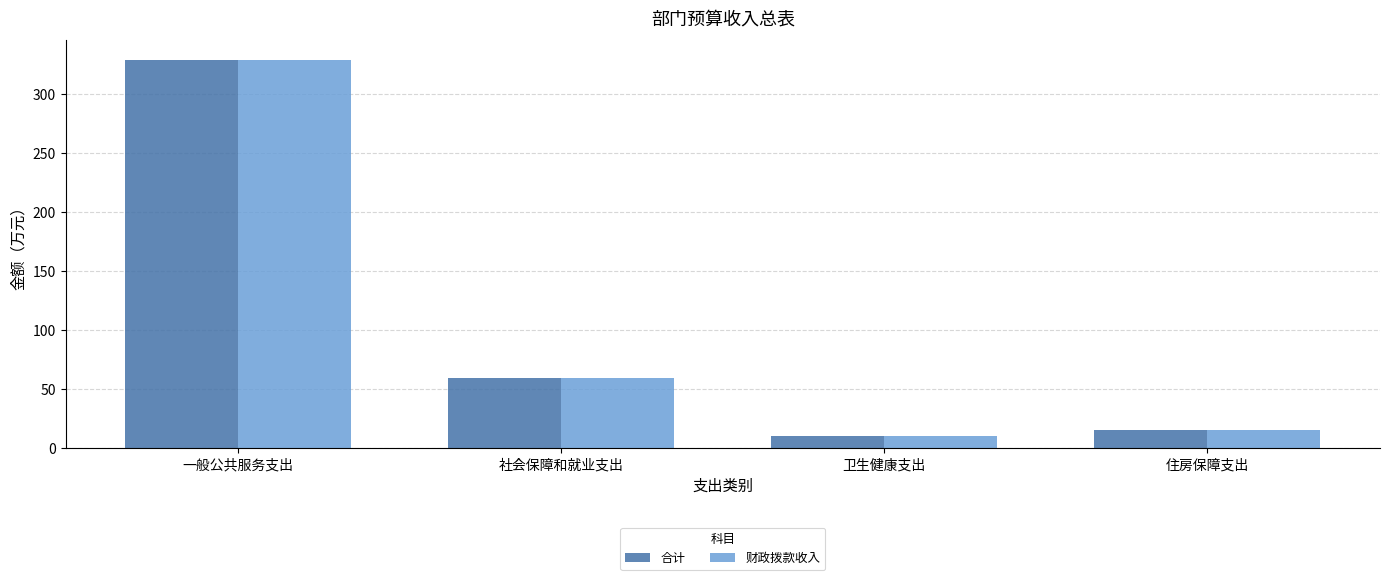

Reading left to right, list all the values displayed in this chart.

合计: 一般公共服务支出=328.9	社会保障和就业支出=59.1	卫生健康支出=10.5	住房保障支出=15.3
财政拨款收入: 一般公共服务支出=328.9	社会保障和就业支出=59.1	卫生健康支出=10.5	住房保障支出=15.3